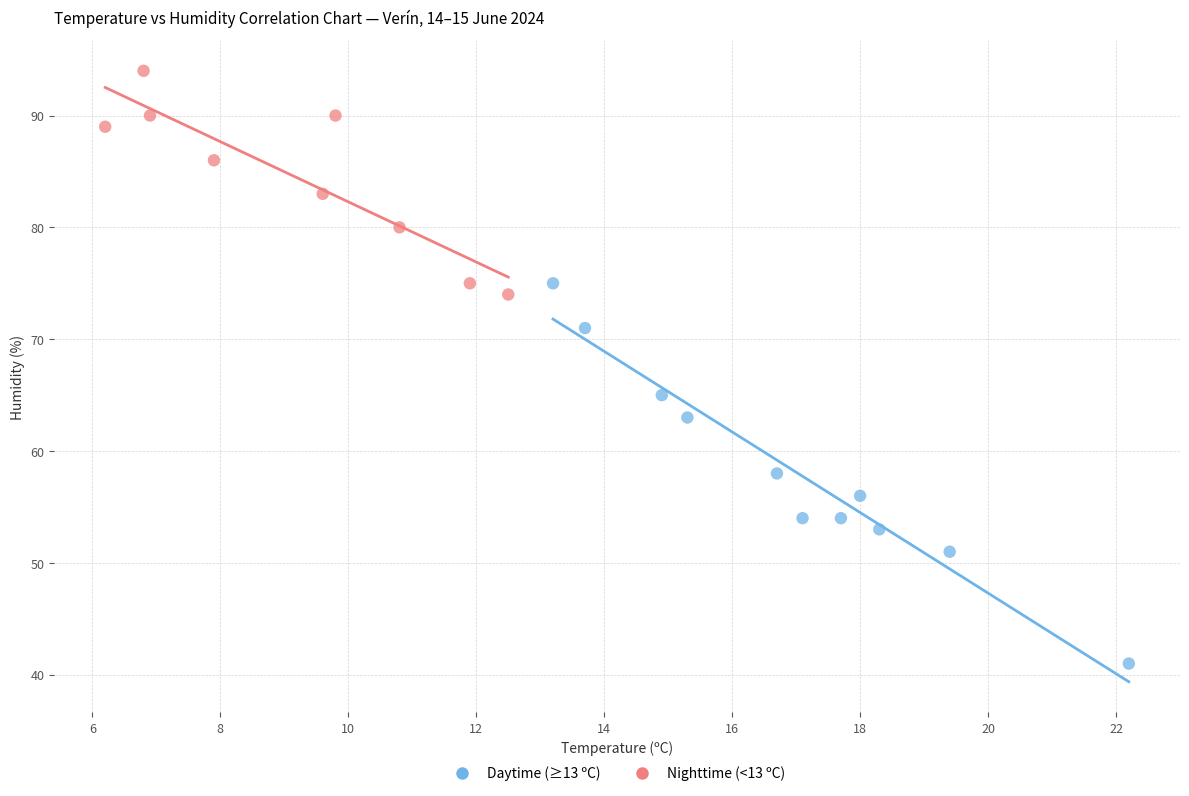

Which series has the widest spread of Y values?

Daytime (≥13 ºC)